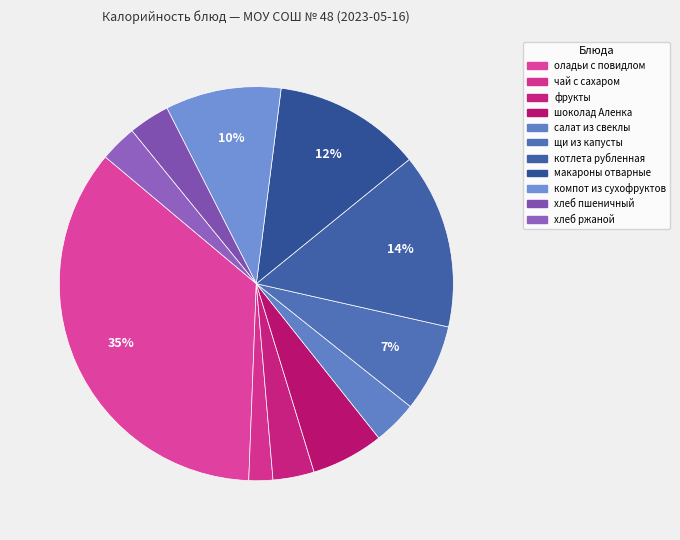

True or false: хлеб пшеничный accounts for 3% of the total.

True